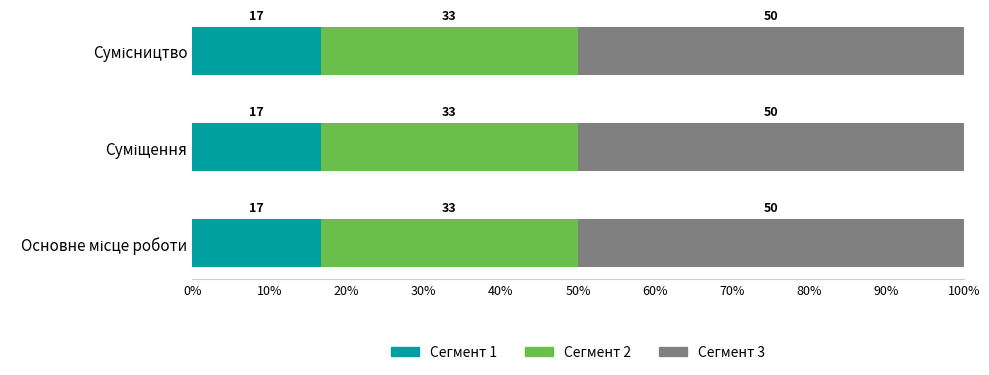

Where is the data nearest to the value 2?

Суміщення